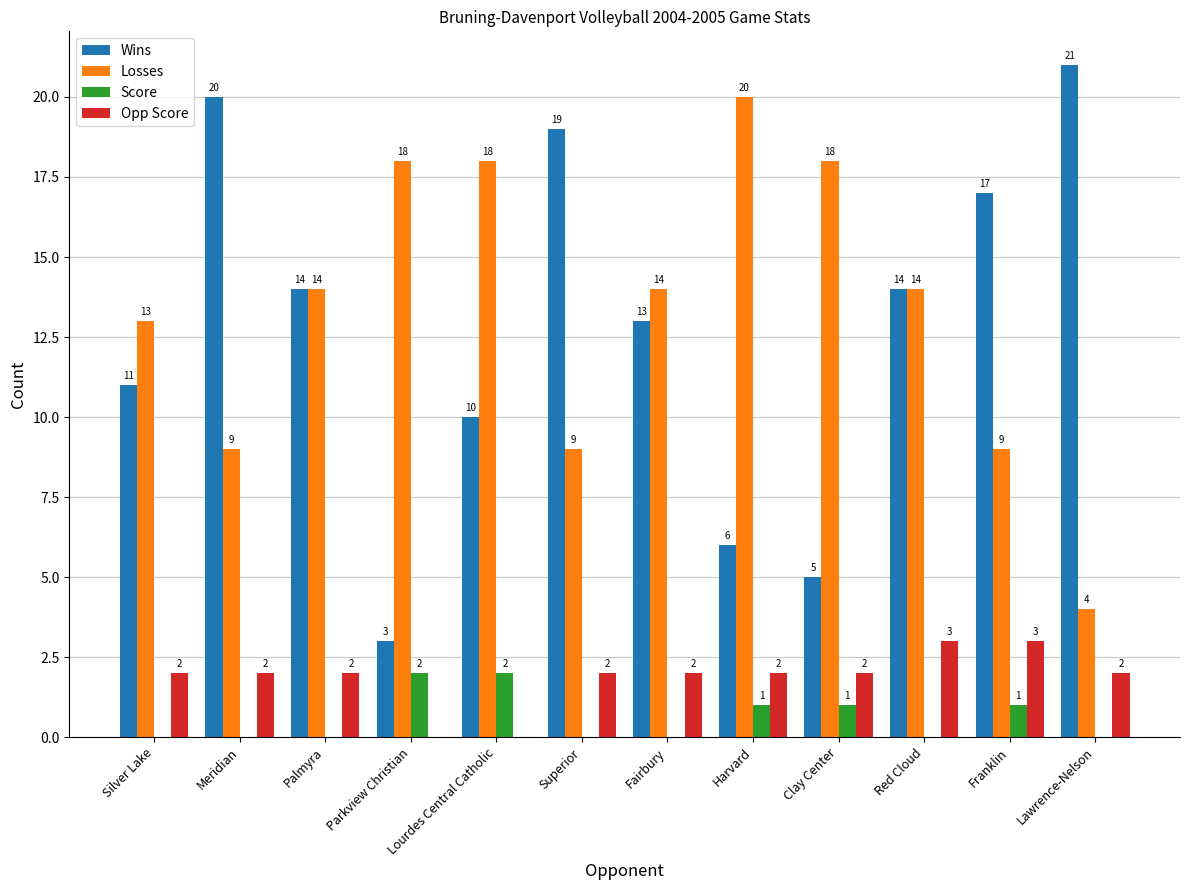

Reading left to right, transcribe all the data shown in this chart.

Wins: 11	20	14	3	10	19	13	6	5	14	17	21
Losses: 13	9	14	18	18	9	14	20	18	14	9	4
Score: 0	0	0	2	2	0	0	1	1	0	1	0
Opp Score: 2	2	2	0	0	2	2	2	2	3	3	2